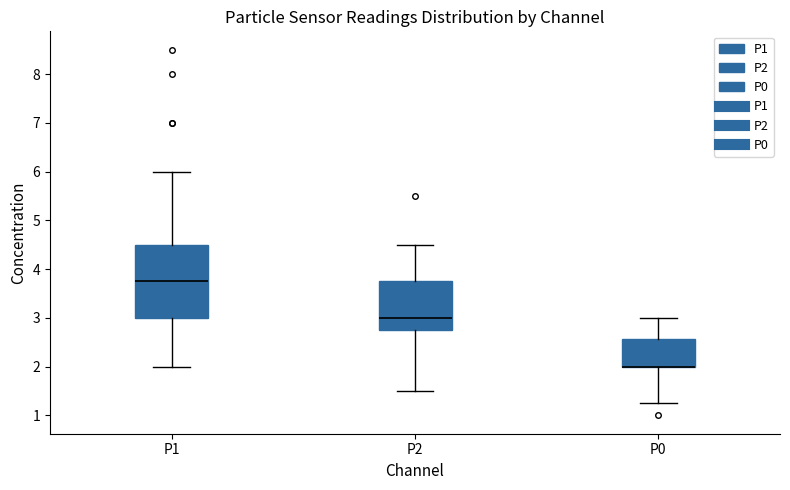

Reading left to right, read every box against the y-axis: the position of its median line, the range the box covers, and the ends of its whiskers. The values are not printed on the chart, so give them approximately, as read against the axis.

P1: median 3.8, box 3.0 to 4.5, whiskers 2.0 to 6.0
P2: median 3.0, box 2.8 to 3.8, whiskers 1.5 to 4.5
P0: median 2.0 (drawn on the box's lower edge), box 2.0 to 2.6, whiskers 1.3 to 3.0